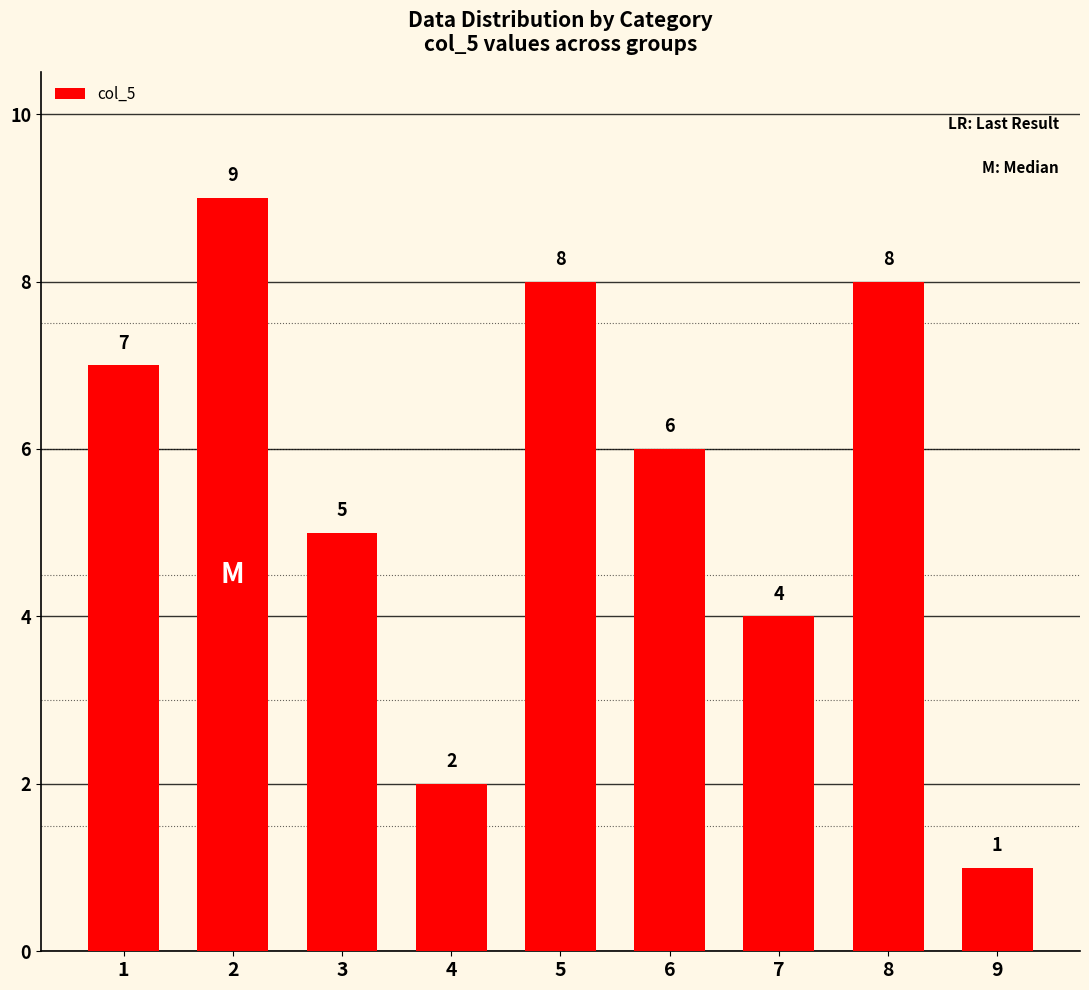

What is the ratio of the value at 3 to the value at 4?

2.5